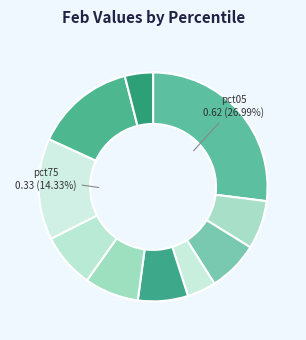

How many slices are in this pie chart?

10